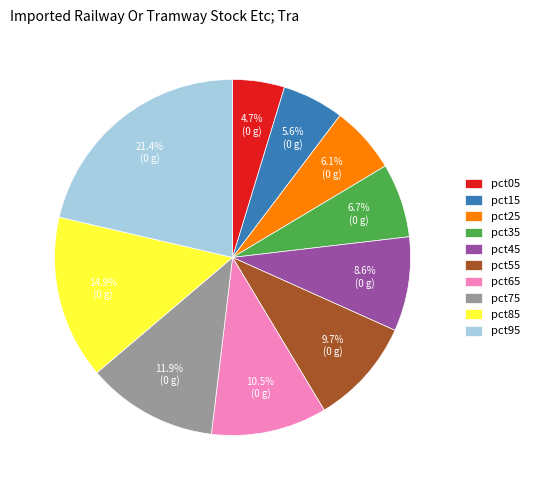

How many segments does this pie chart have?

10